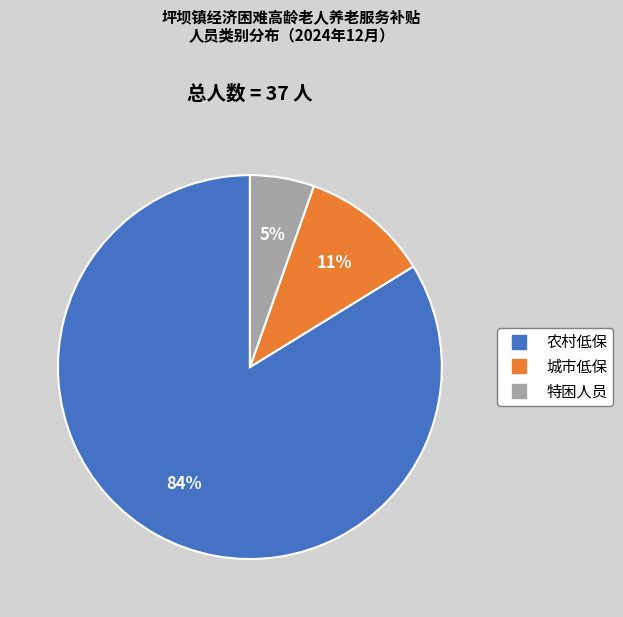

Which slice represents more than half of the pie?

农村低保